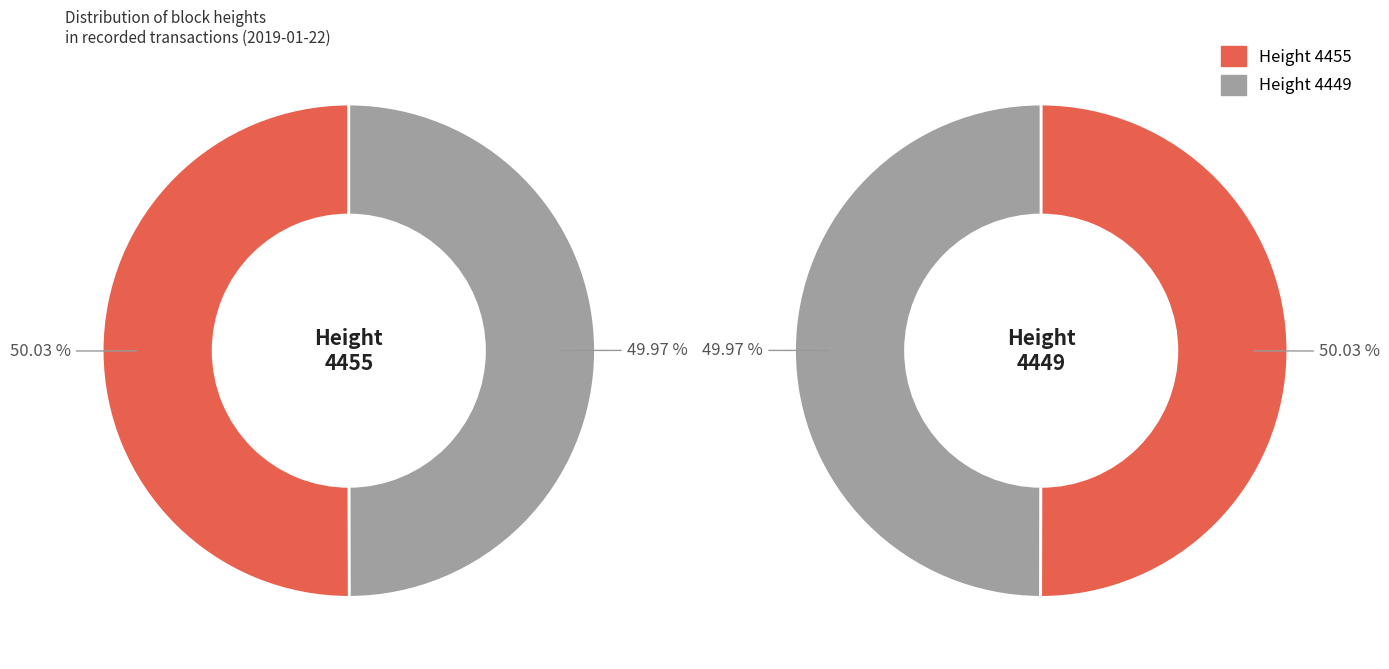

How many segments does this pie chart have?

2